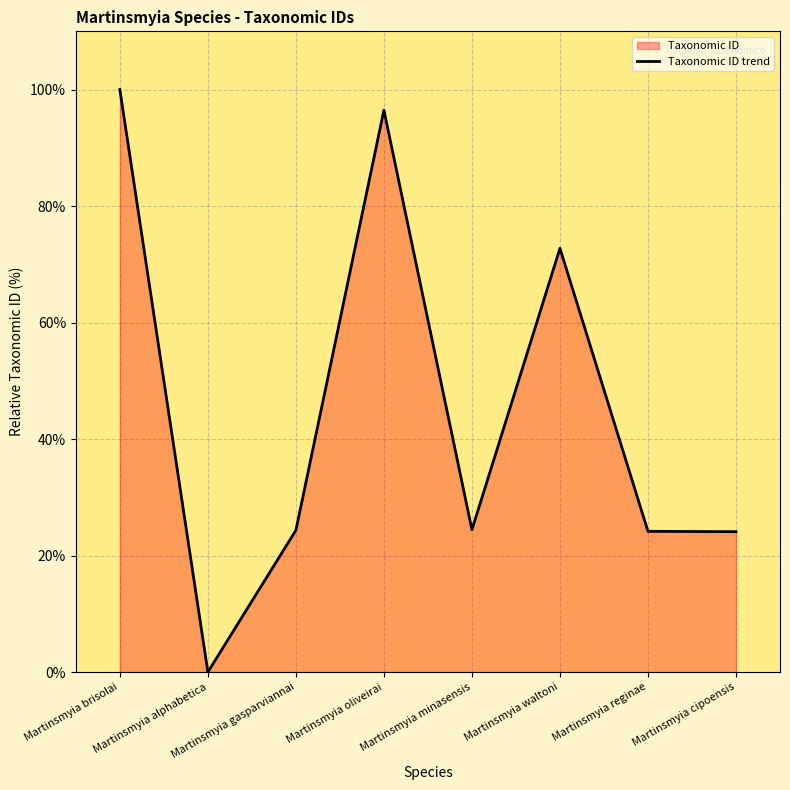

List the labels in order of value, largest first.

Martinsmyia brisolai, Martinsmyia oliveirai, Martinsmyia waltoni, Martinsmyia minasensis, Martinsmyia gasparviannai, Martinsmyia reginae, Martinsmyia cipoensis, Martinsmyia alphabetica